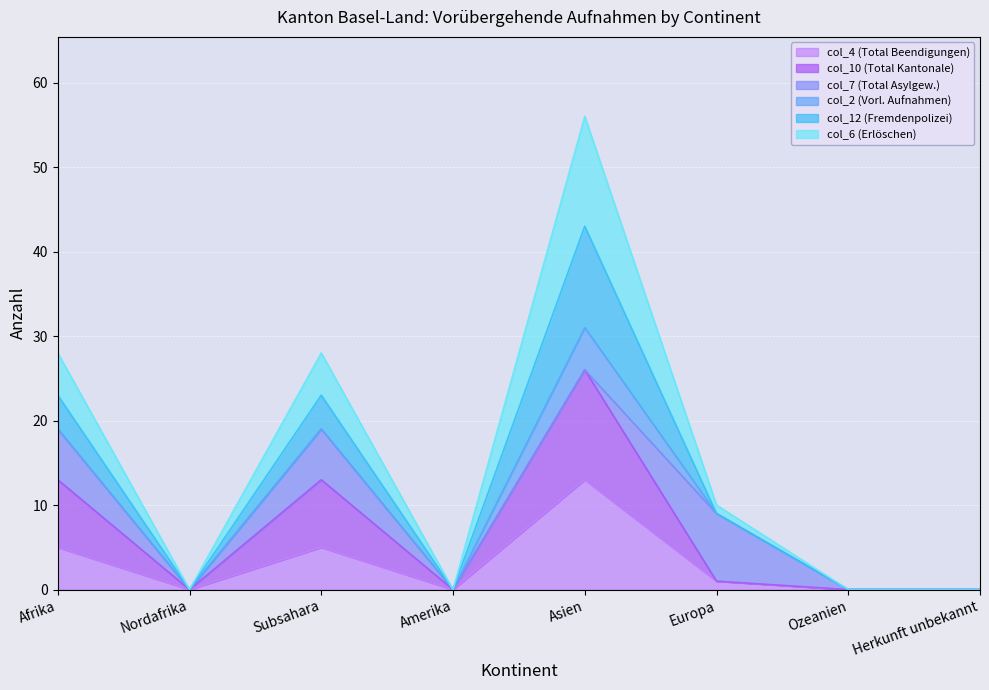

Does the chart display data point markers on the line(s)?

No